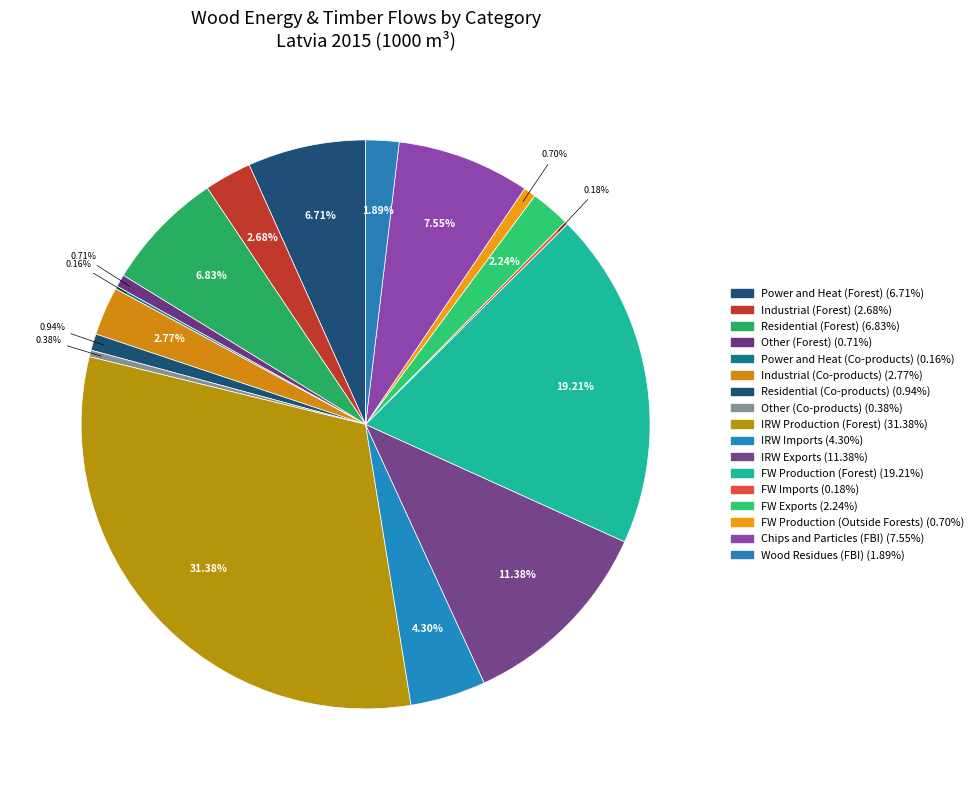

What is the total percentage of Power and Heat (Forest) and Wood Residues (FBI)?

8.6%